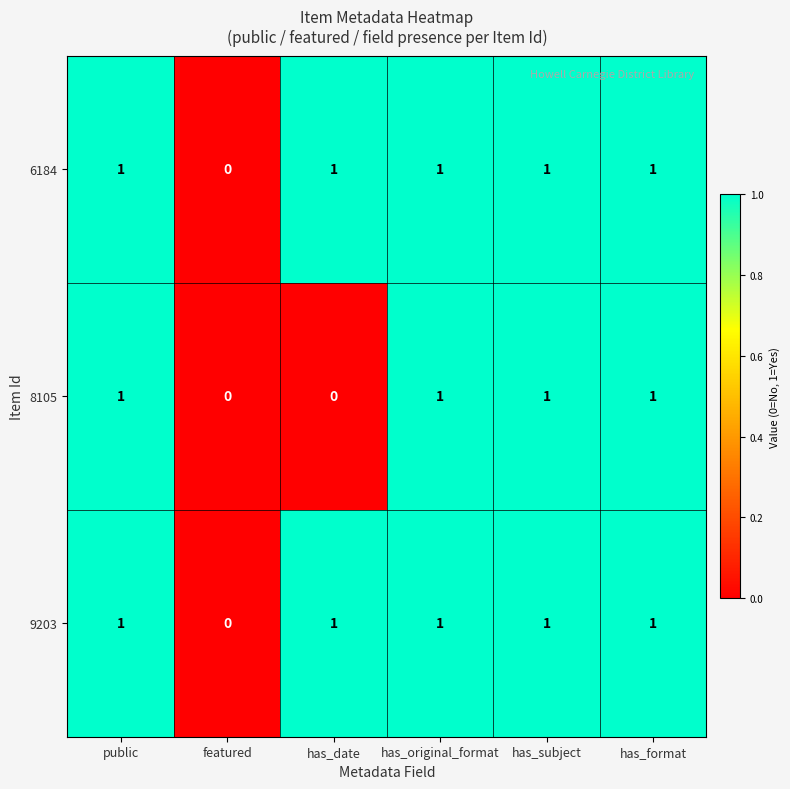

What is the total value across all series at public?

3